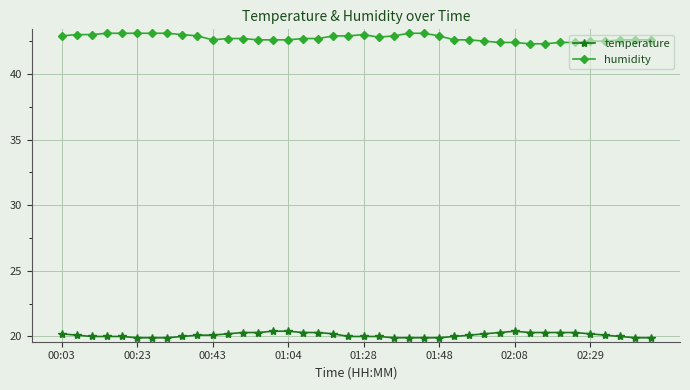

What are all the series names shown in the legend?

temperature, humidity